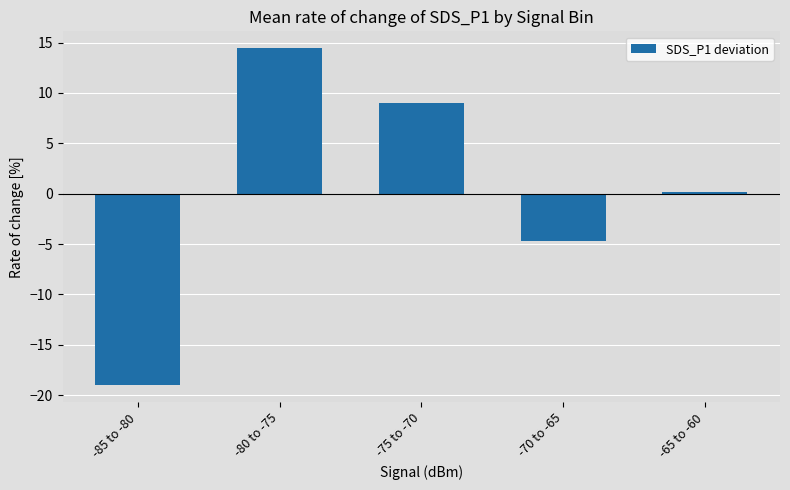

Reading right to left, what are all the values shown in this chart?

0.2	-4.6	9.0	14.4	-19.0